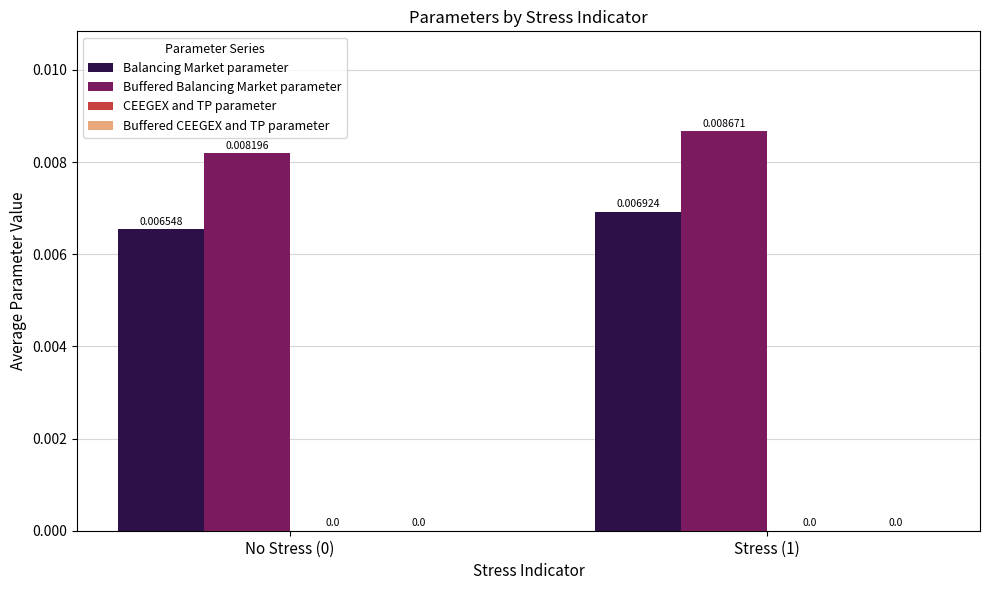

Which series changed the most between No Stress (0) and Stress (1)?

Buffered Balancing Market parameter